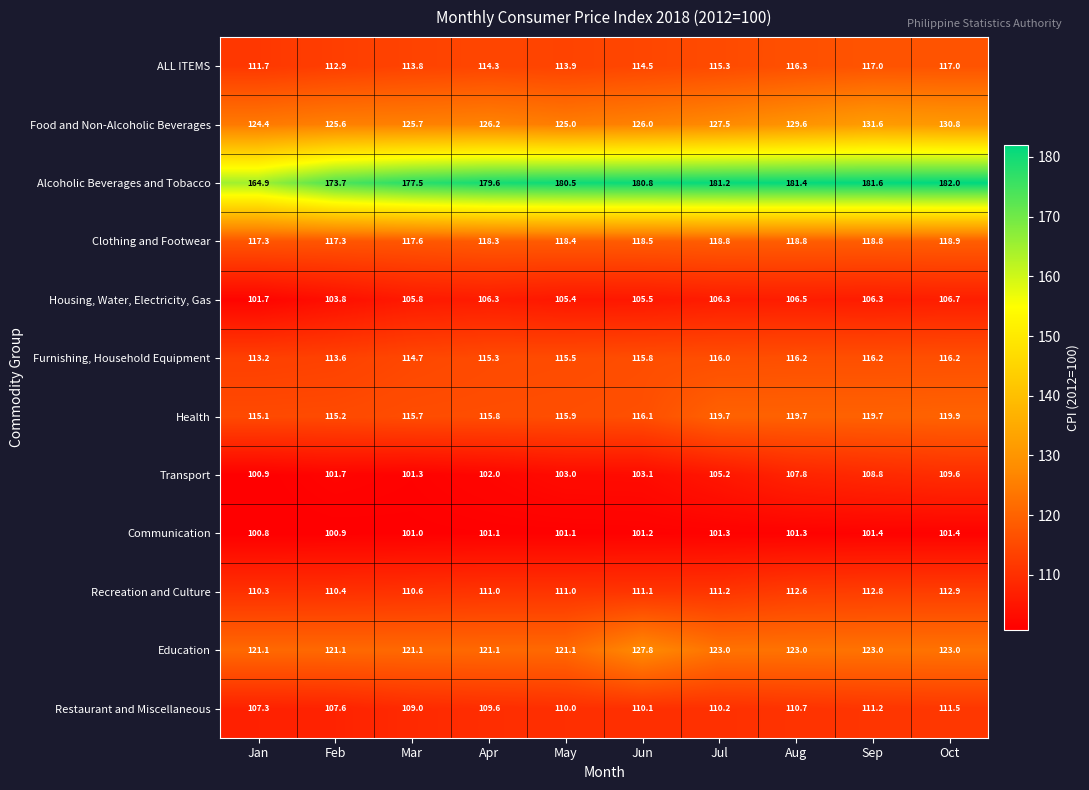

What is the difference between the Communication values at Feb and Aug?

0.4